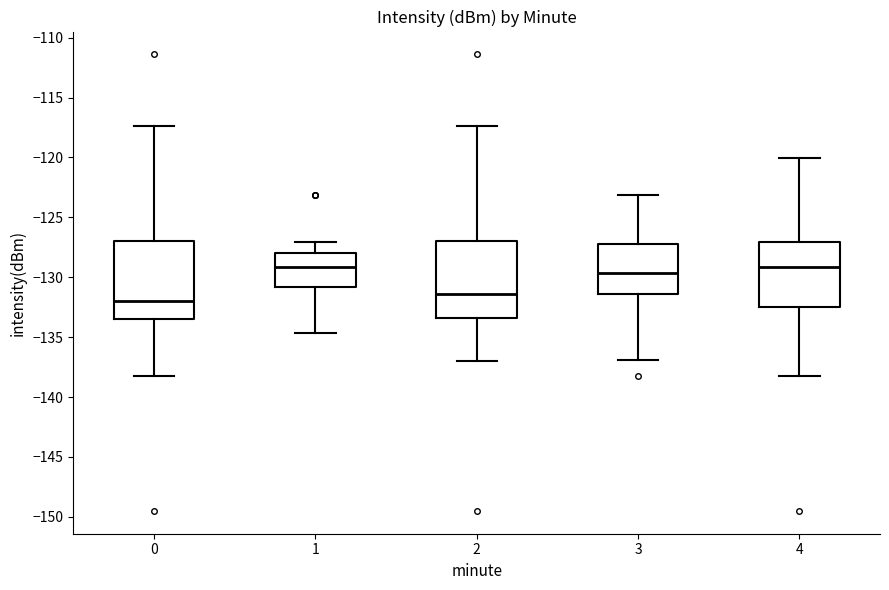

Which box's median line is the lowest?

0